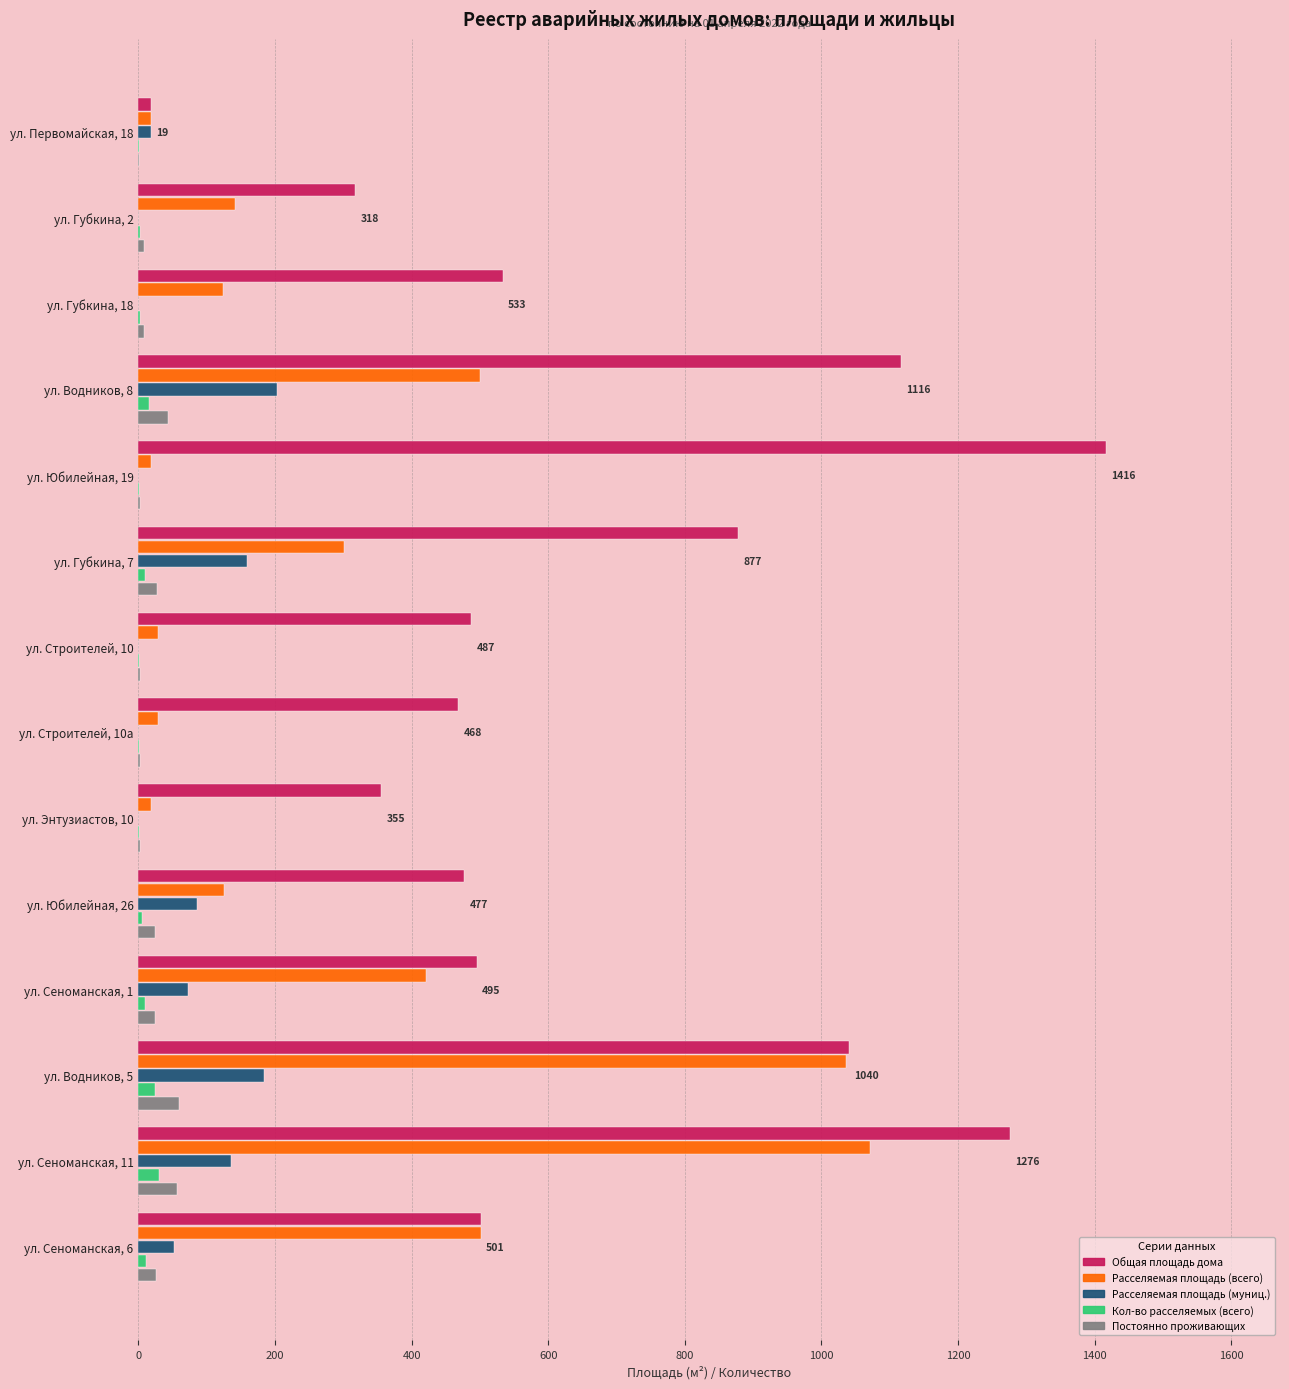

At which category is the sum across all series the highest?

ул. Сеноманская, 11